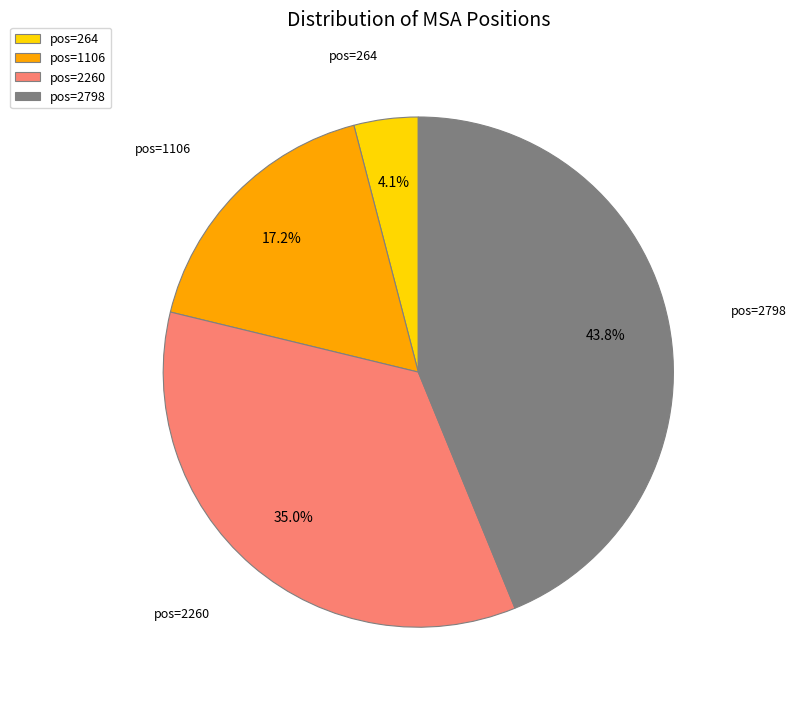

Which category has the smallest portion of the pie?

pos=264